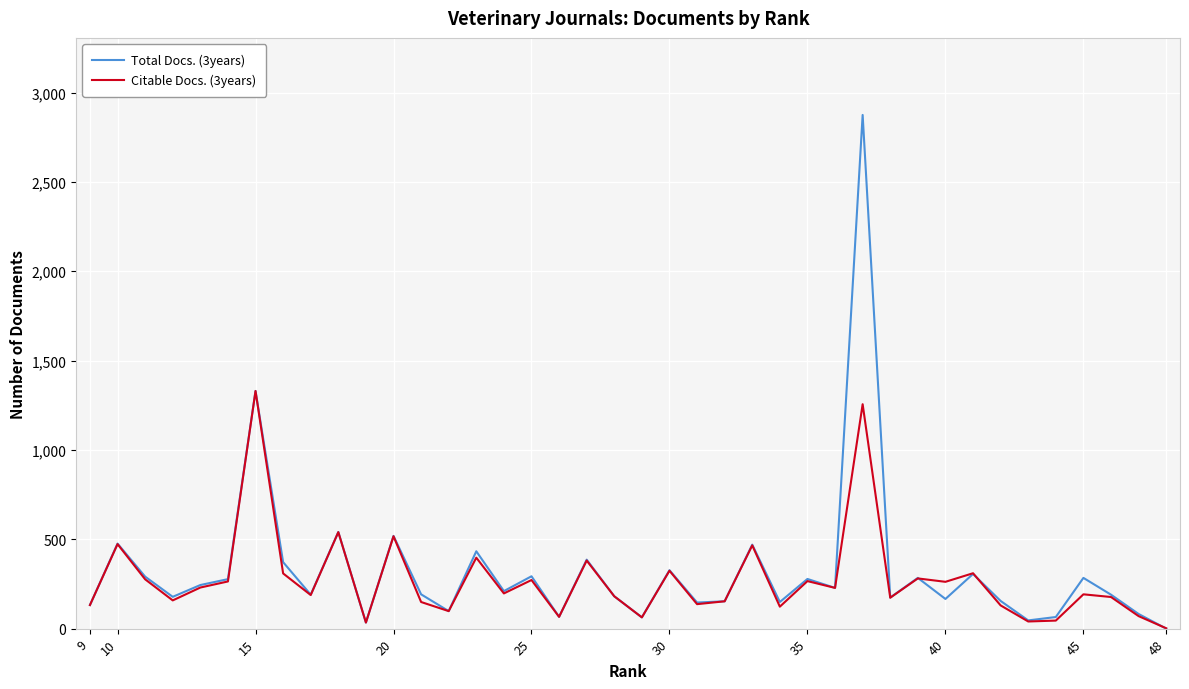

What are all the series names shown in the legend?

Total Docs. (3years), Citable Docs. (3years)